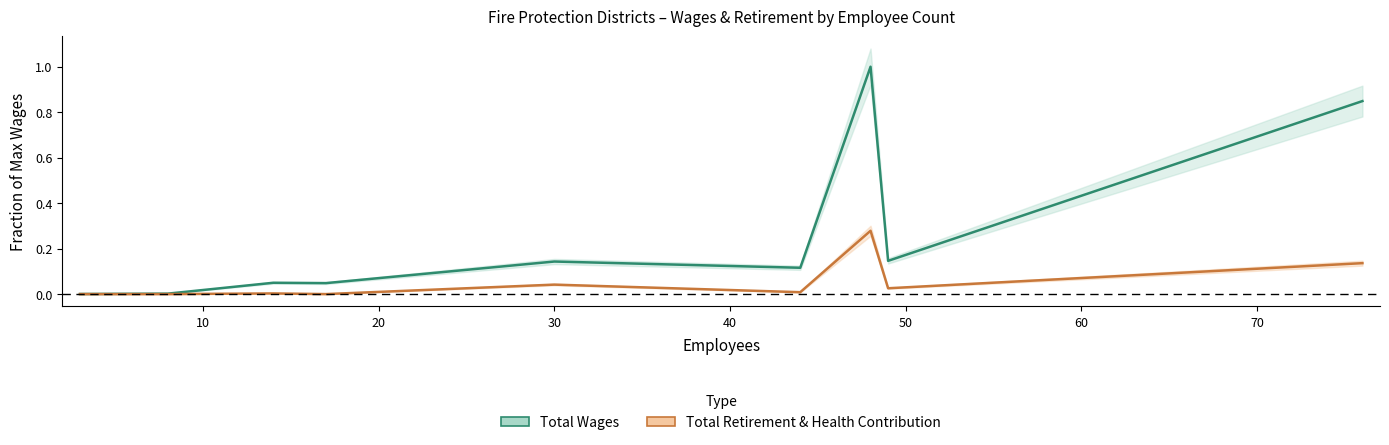

Which series has the largest total across all categories?

Total Wages